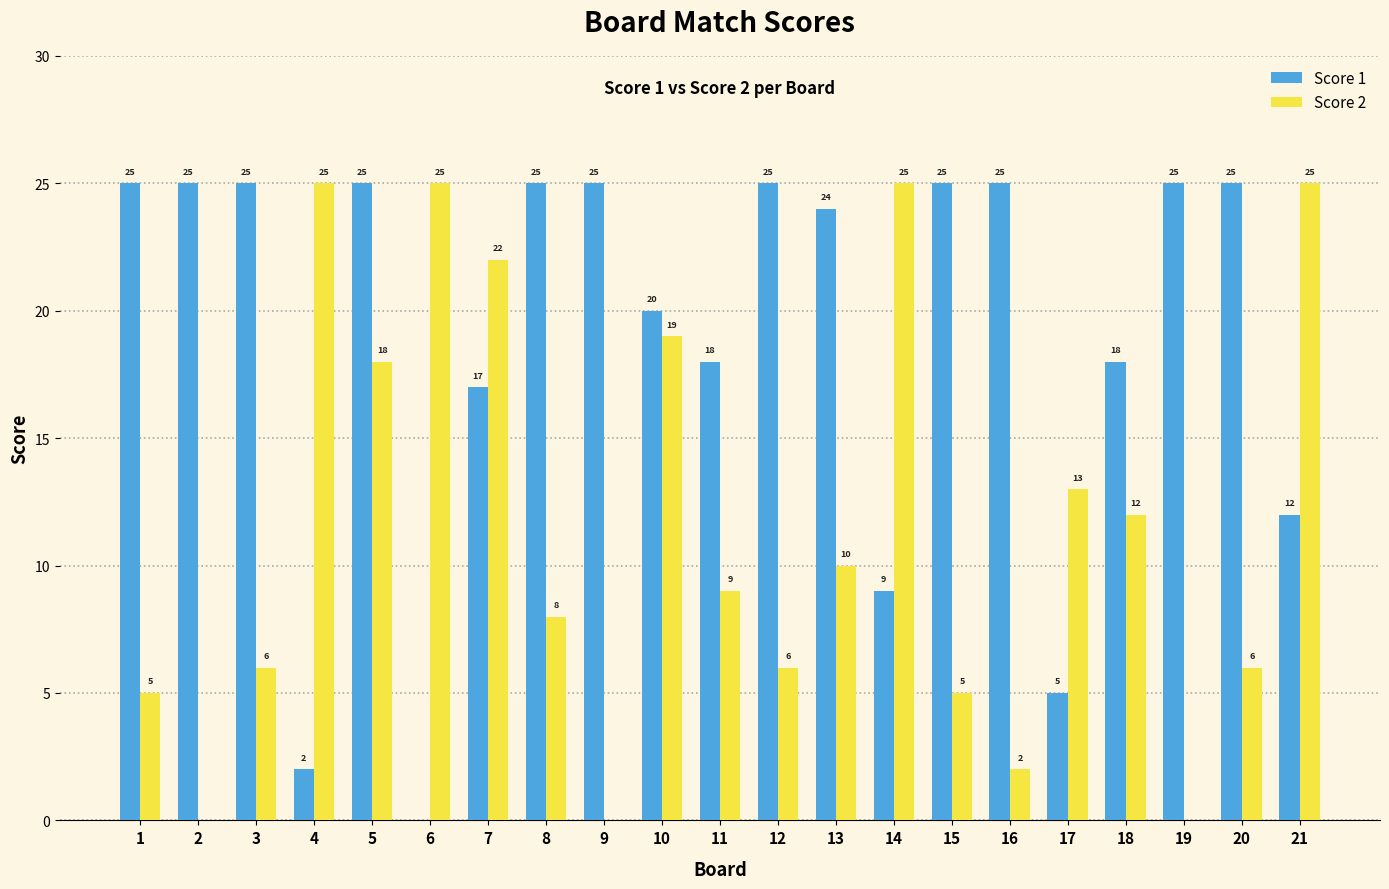

How many series are shown in this chart?

2